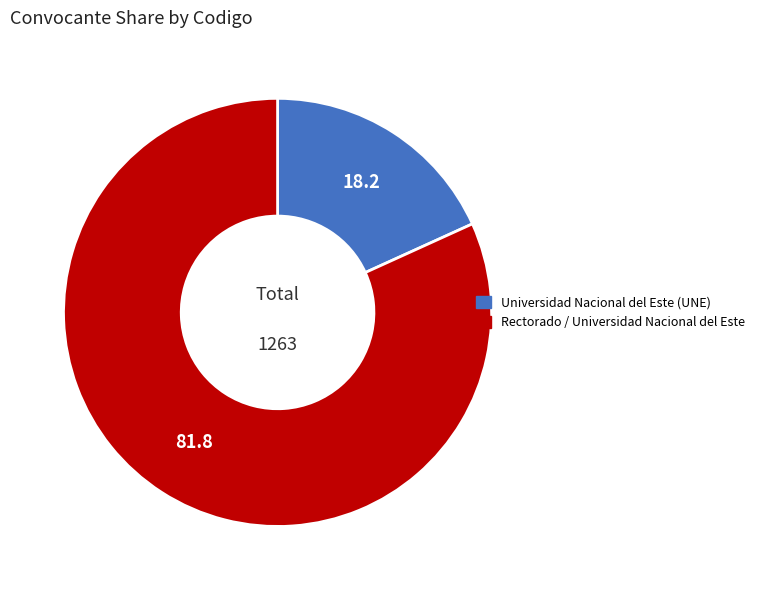

Rank the categories by value from lowest to highest.

Universidad Nacional del Este (UNE), Rectorado / Universidad Nacional del Este